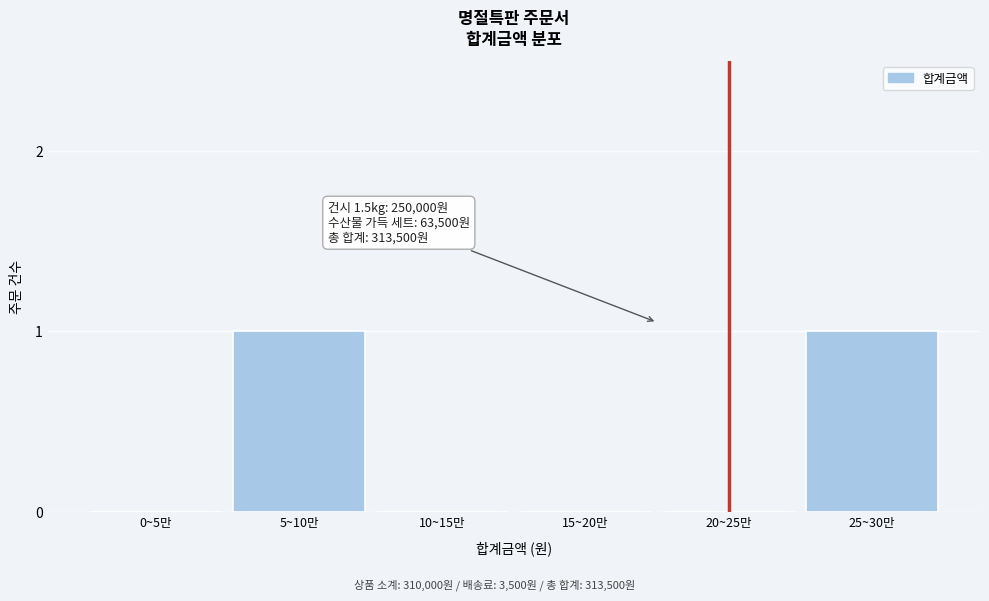

Reading left to right, transcribe all the data shown in this chart.

0~5만=0	5~10만=1	10~15만=0	15~20만=0	20~25만=0	25~30만=1